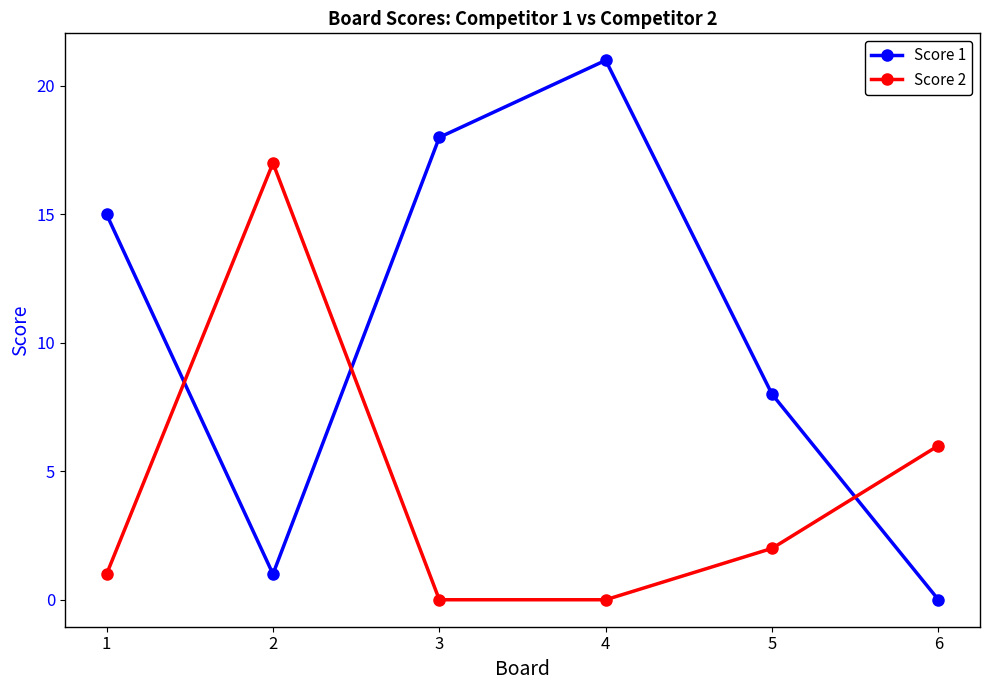

At how many categories does at least one series exceed 10?

4